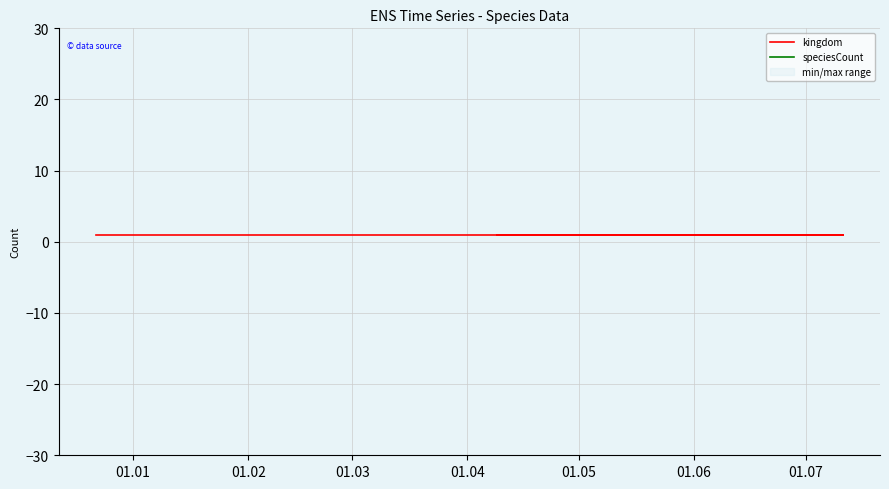

Which label corresponds to the largest value in the chart?

01.01